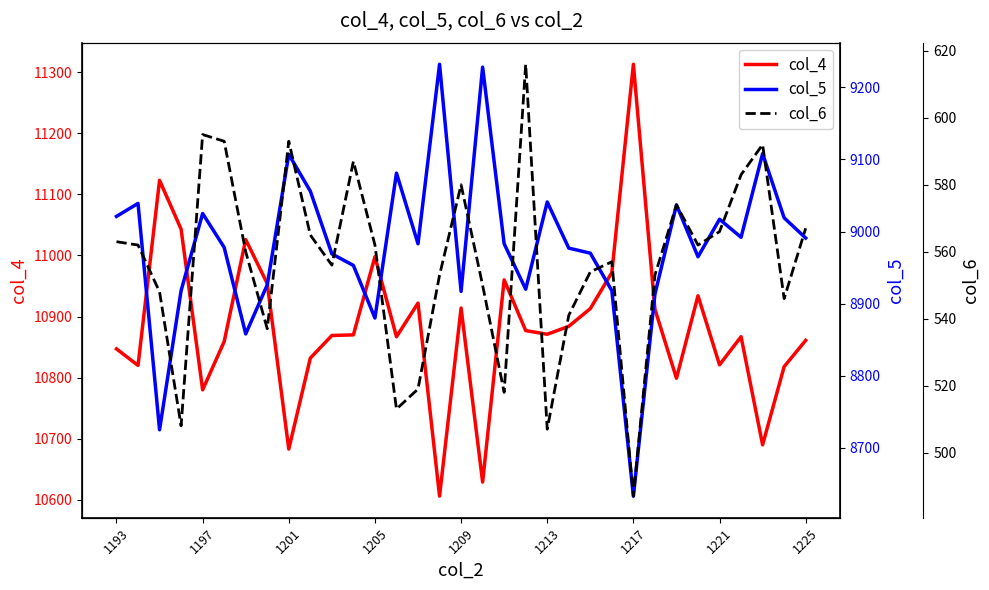

Which series has the largest total across all categories?

col_4